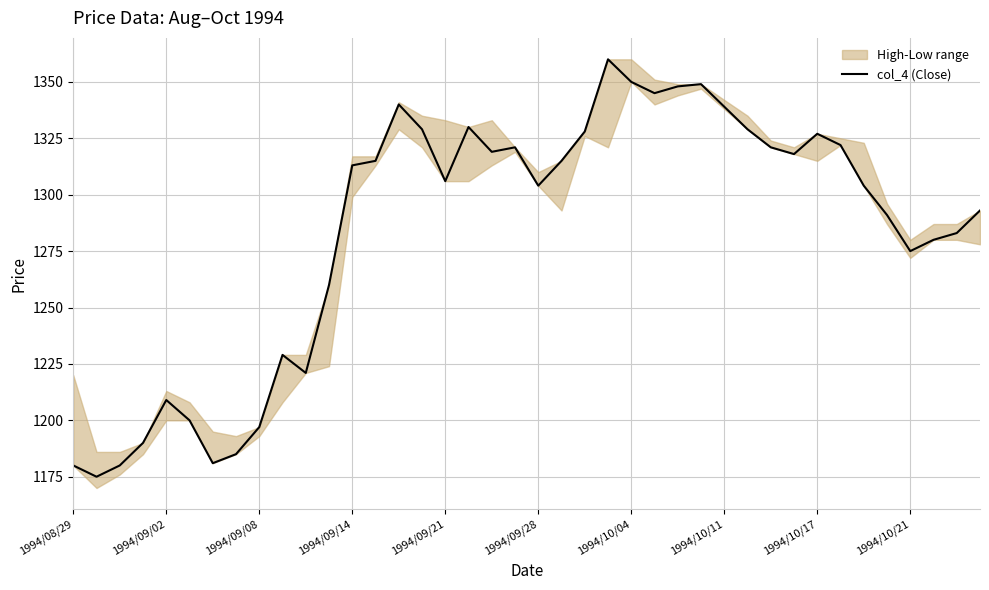

What is the average value?

1284